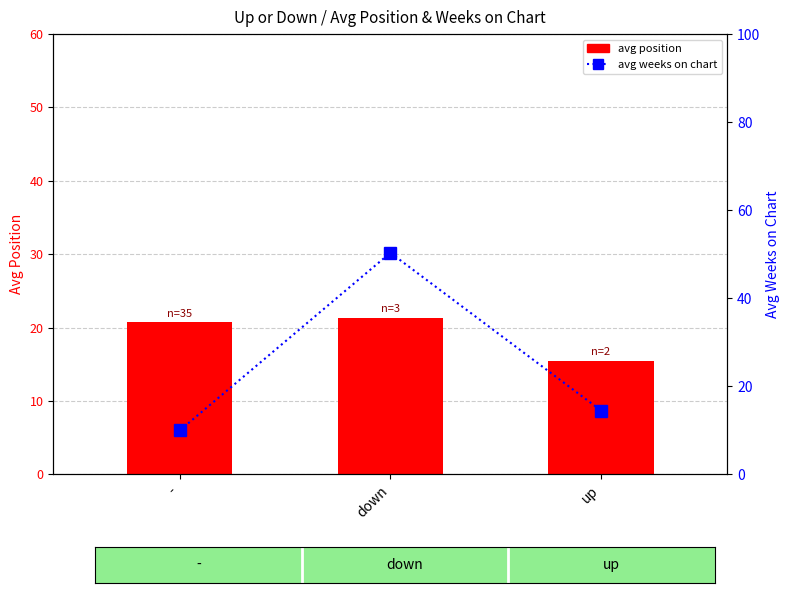

At how many categories does at least one series exceed 31?

1